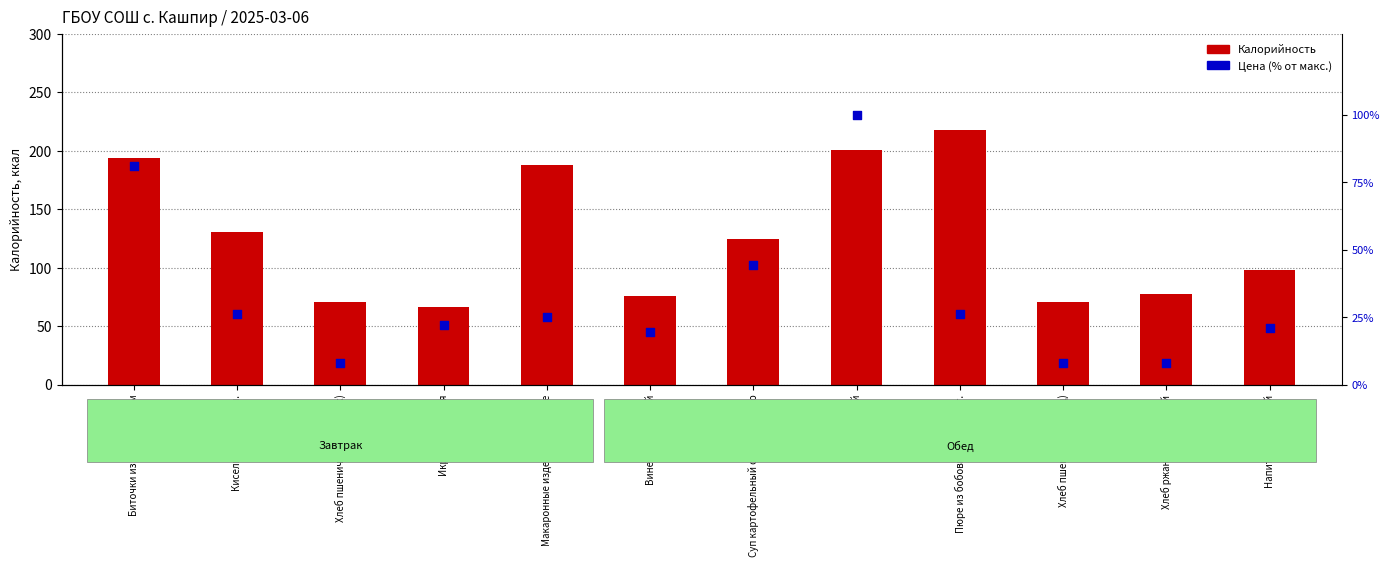

What is the total value across all series at Винегрет овощной?

95.0